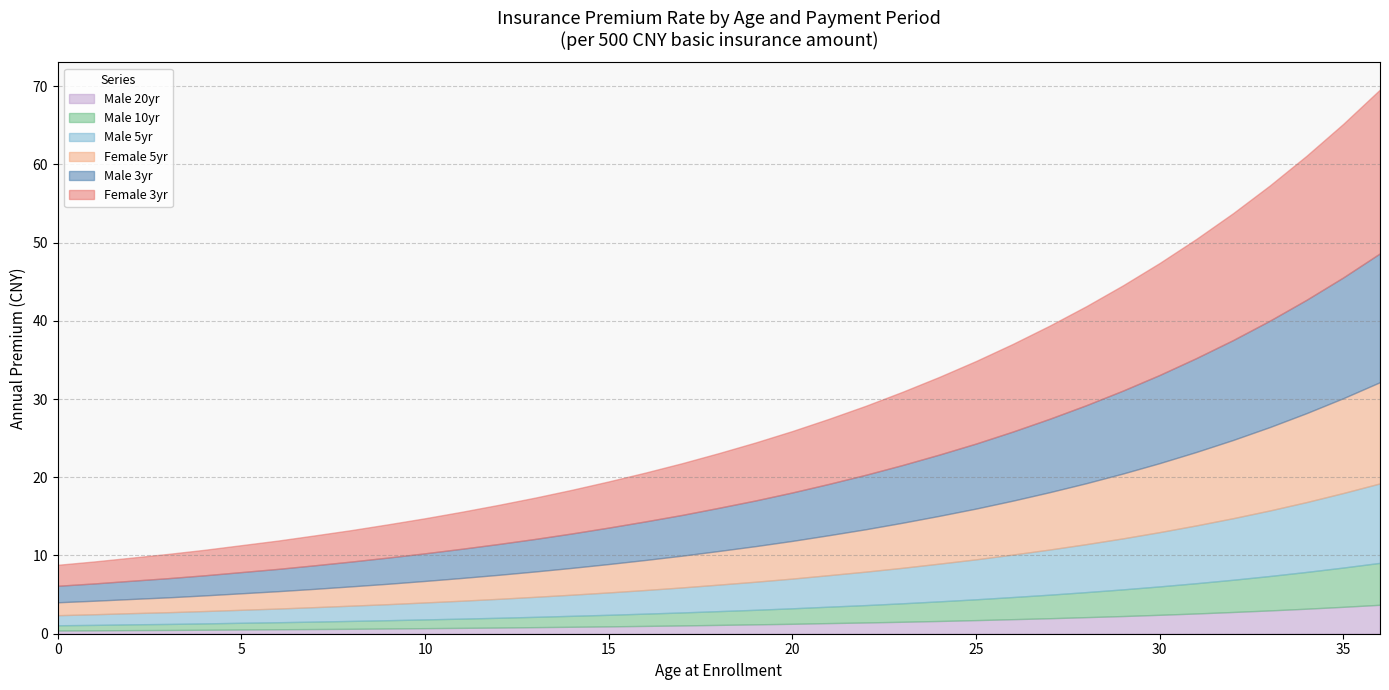

Rank the series at 17 from highest to lowest value.

Female 3yr, Male 3yr, Female 5yr, Male 5yr, Male 10yr, Male 20yr